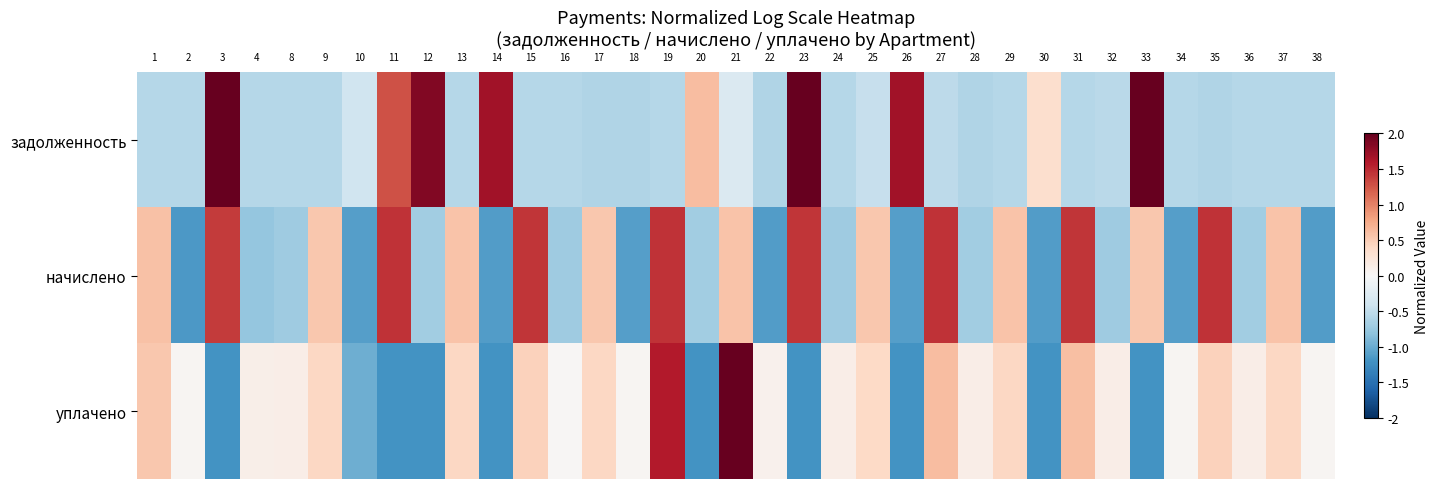

Rank the series at 25 from lowest to highest value.

задолженность, уплачено, начислено